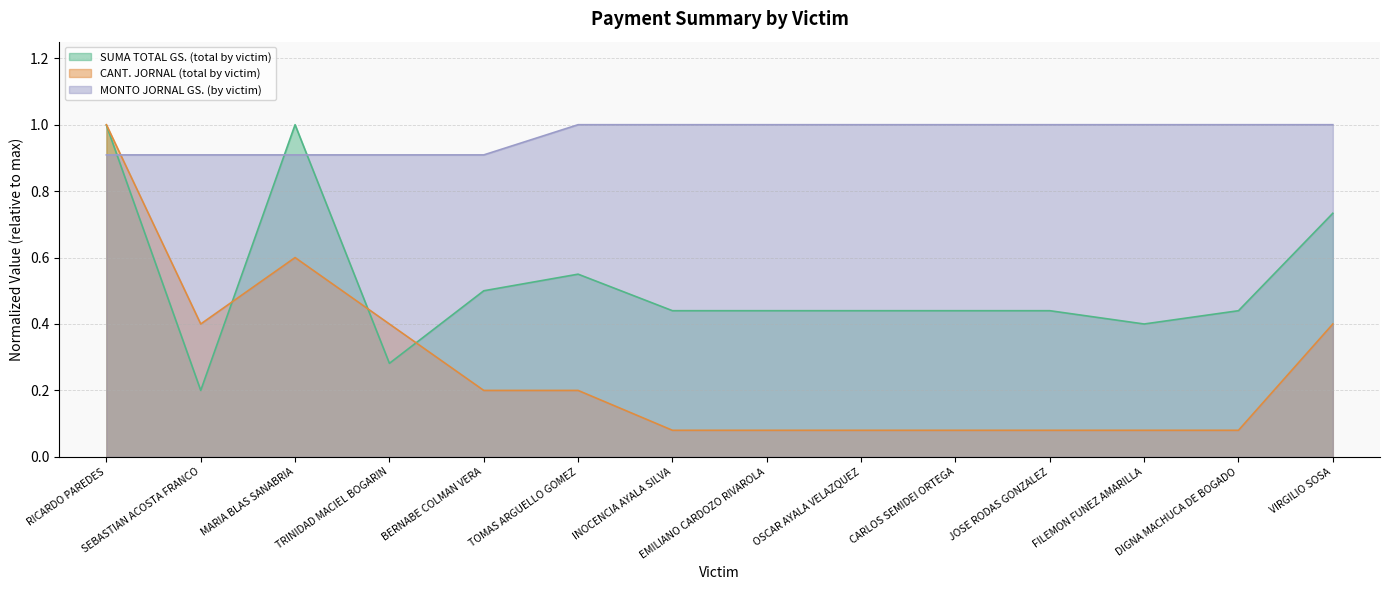

Rank the series by their maximum value, from lowest to highest.

SUMA TOTAL GS. (total by victim), CANT. JORNAL (total by victim), MONTO JORNAL GS. (by victim)